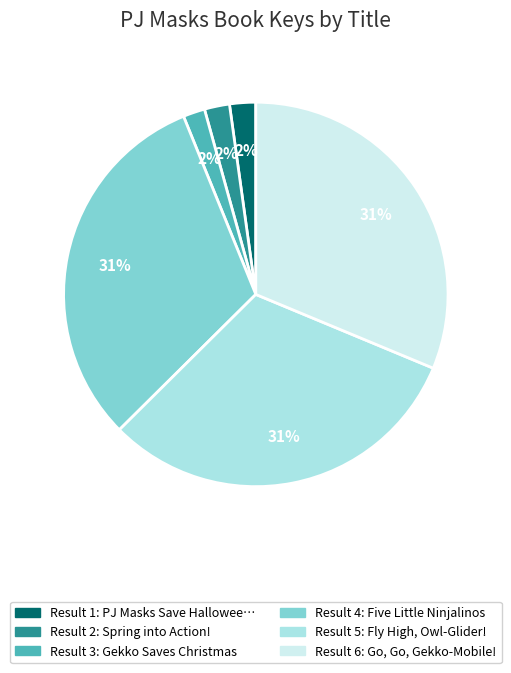

To the nearest percent, what is the average slice percentage?

17%